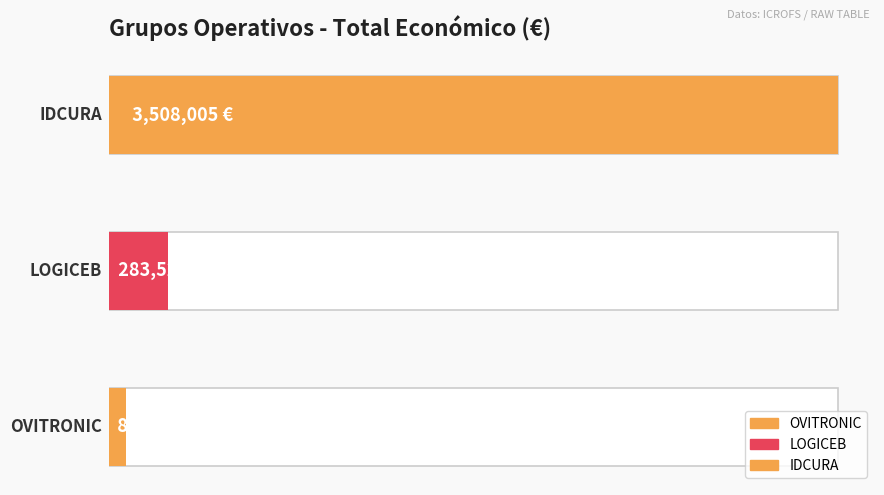

Approximately how many times larger is the value at LOGICEB compared to OVITRONIC?

3.5